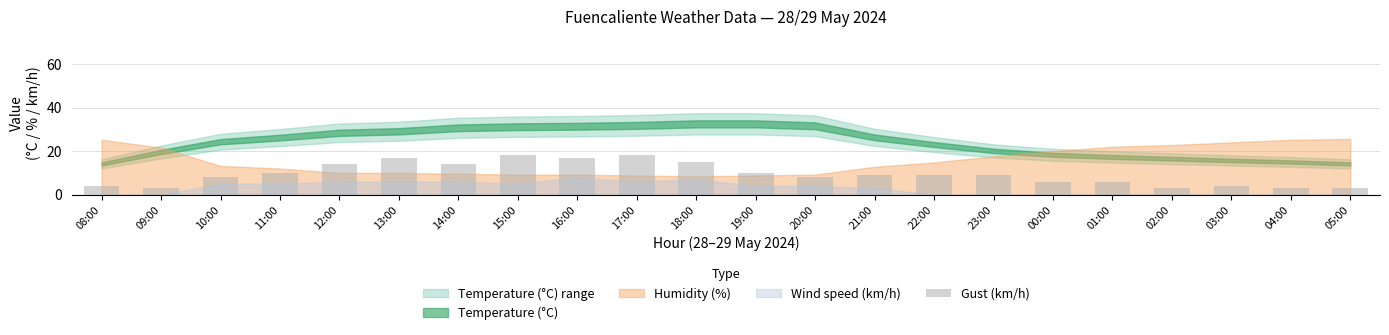

Does the chart contain stacked bars?

No